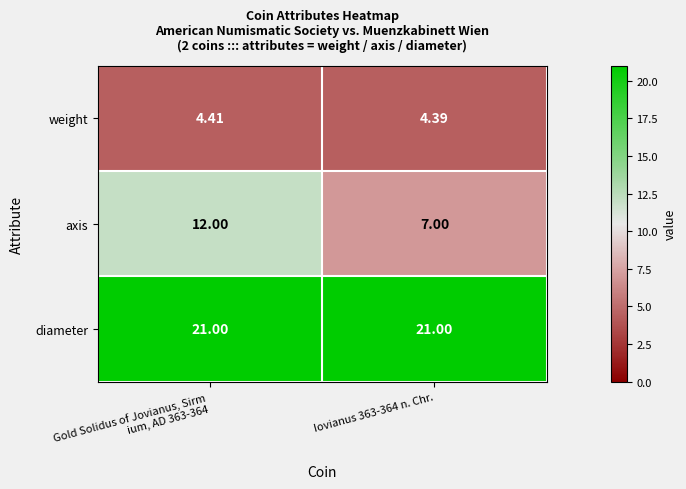

Which series has the largest total across all categories?

diameter